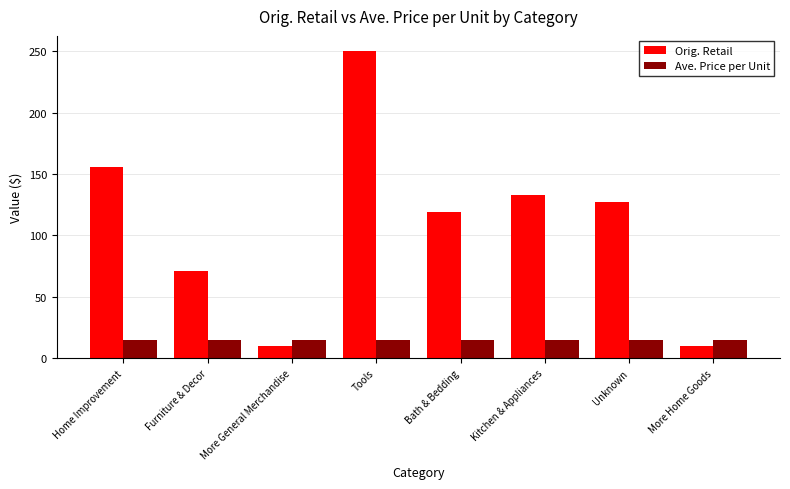

What is the sum of the Orig. Retail values at Tools and Kitchen & Appliances?

382.8